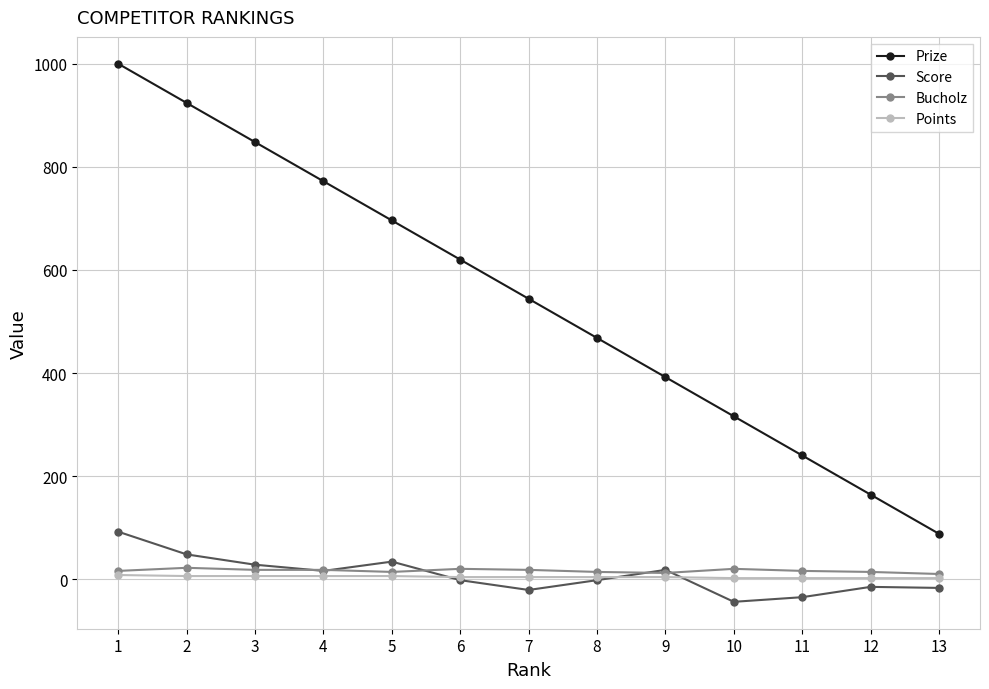

How many data points in Score are less than -2?

5